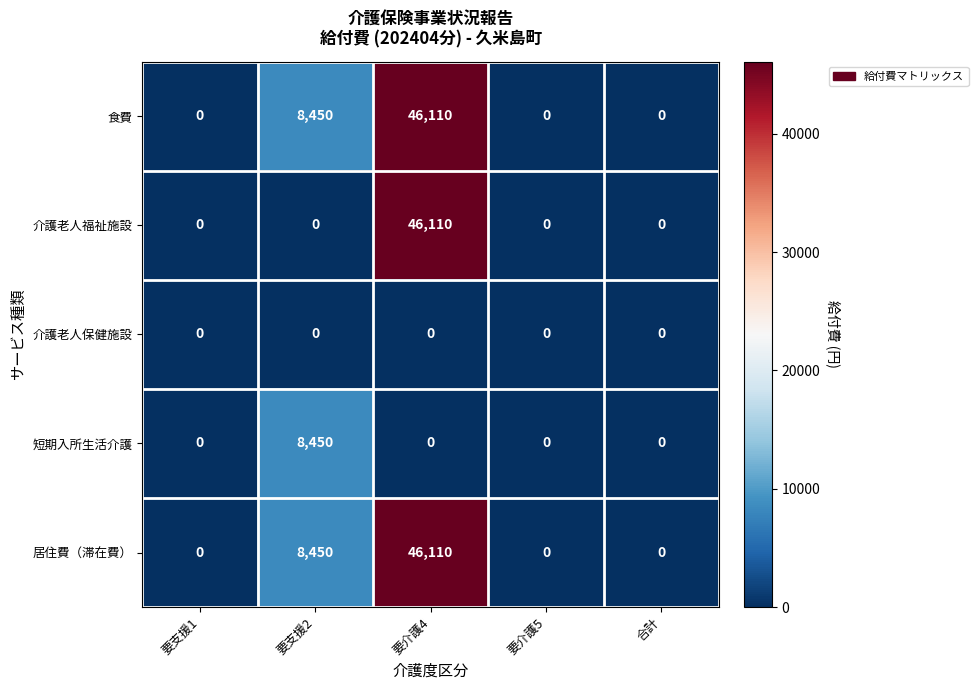

Reading left to right, extract all data points from this chart.

食費: 0	8450	46110	0	0
介護老人福祉施設: 0	0	46110	0	0
介護老人保健施設: 0	0	0	0	0
短期入所生活介護: 0	8450	0	0	0
居住費（滞在費）: 0	8450	46110	0	0